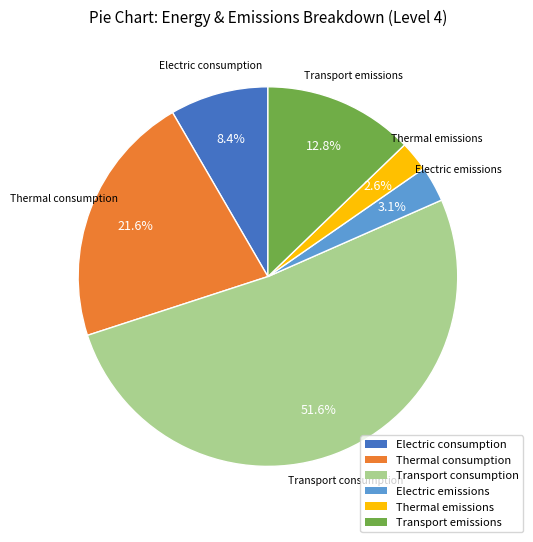

Do Thermal emissions and Transport emissions together represent more than half of the pie?

No